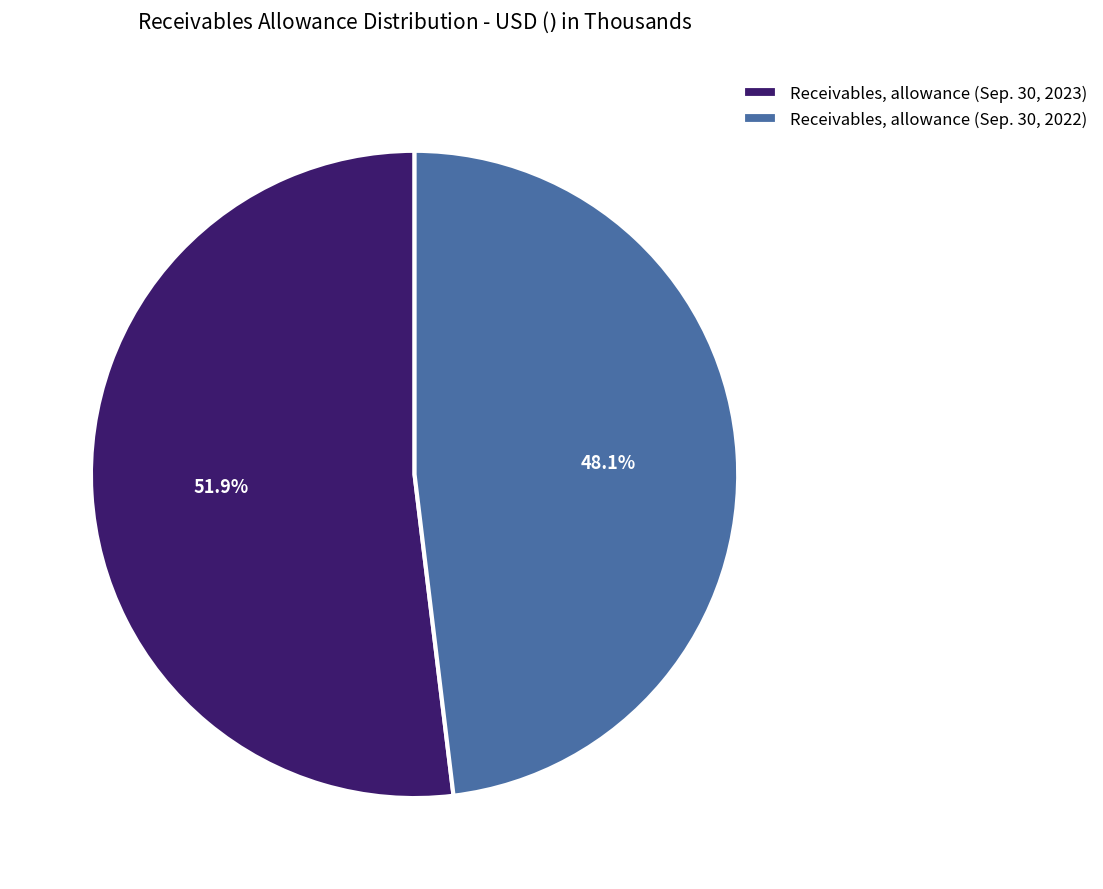

To the nearest percent, what percentage of the pie is Receivables, allowance (Sep. 30, 2022)?

48%